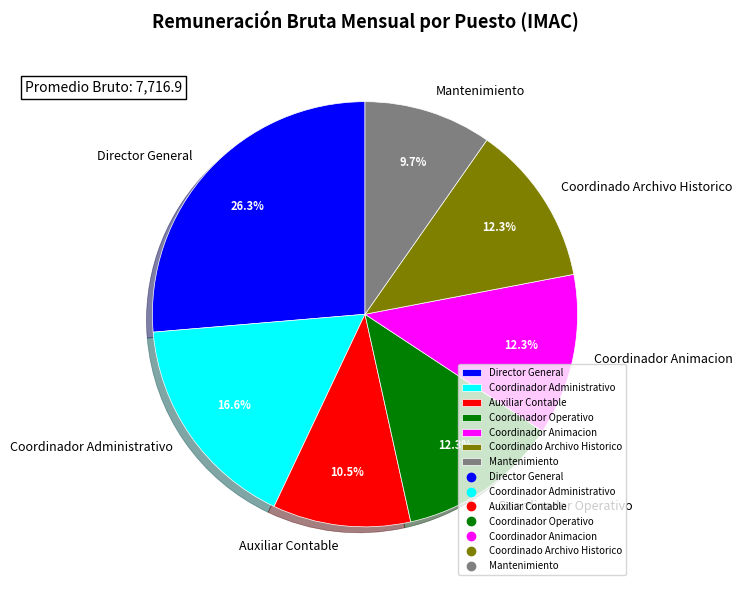

How many segments does this pie chart have?

7